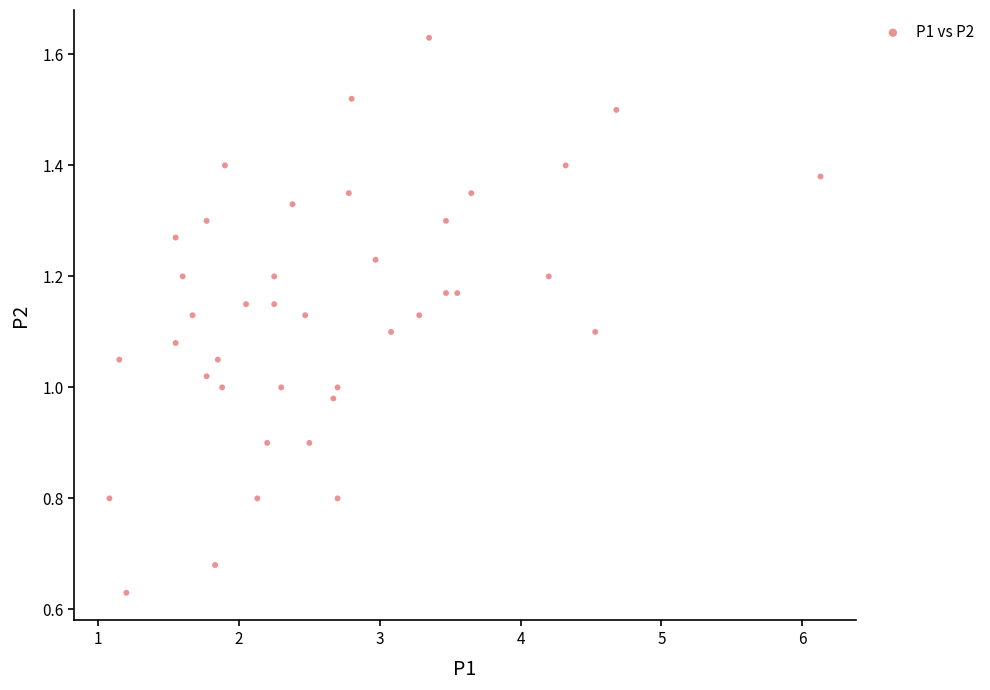

What is the range of X values (max minus min)?

5.0